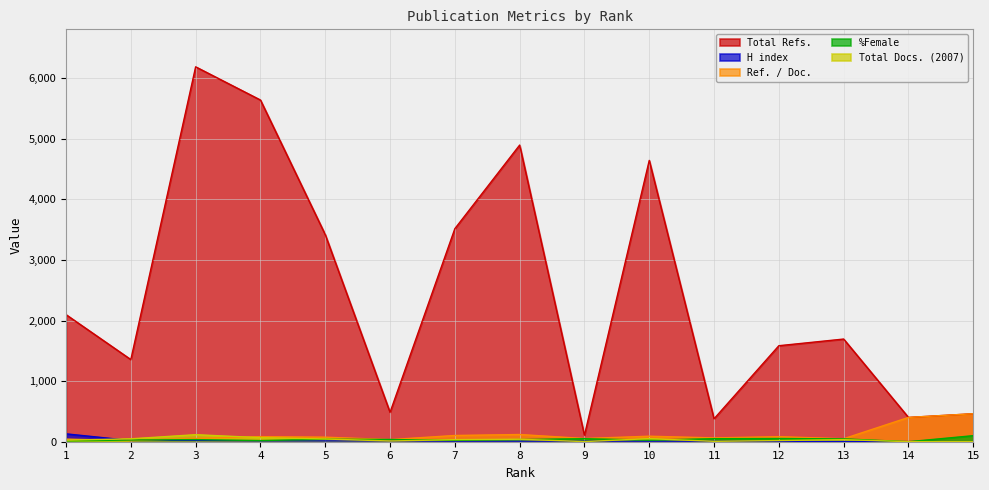

At 1, list the series in order from smallest to largest.

%Female, Total Docs. (2007), Ref. / Doc., H index, Total Refs.